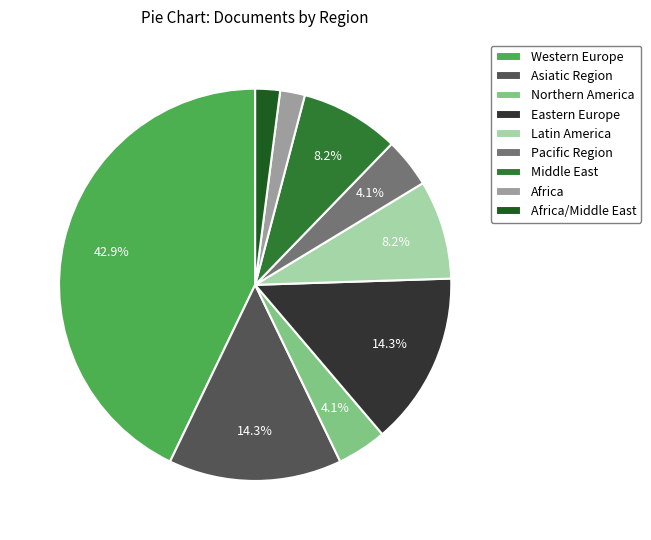

Combined, do Western Europe and Eastern Europe account for over 50%?

Yes